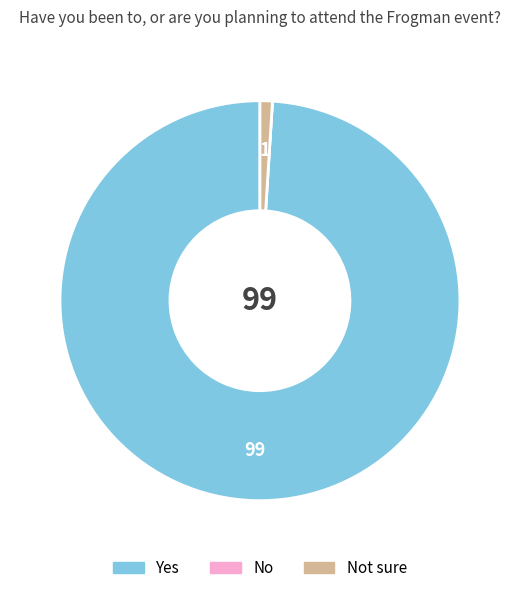

What is the largest slice in the pie chart?

Yes